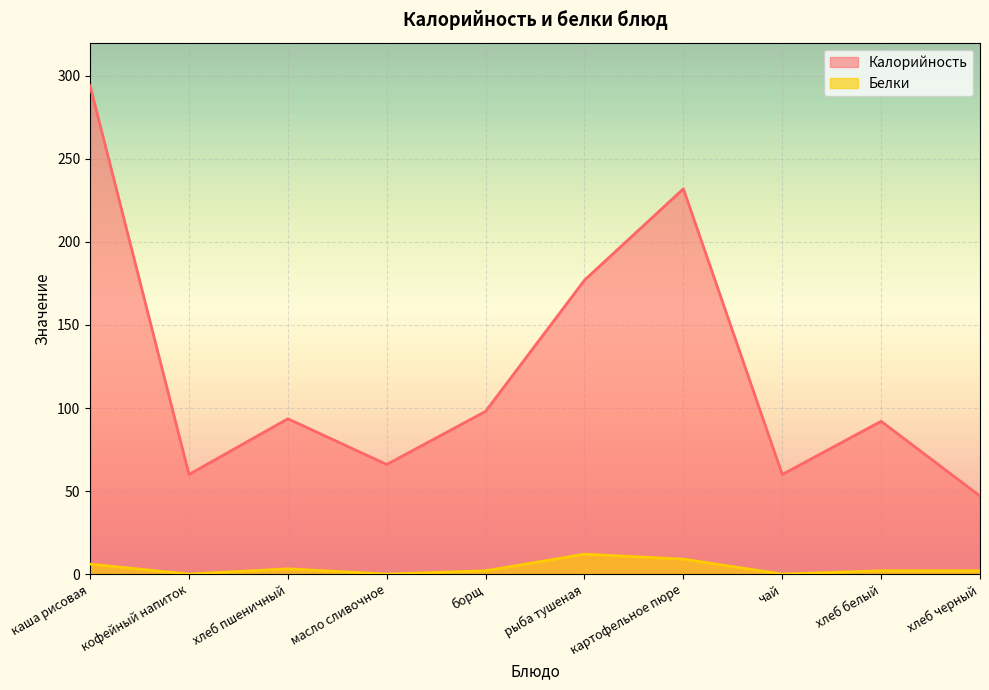

The value of Калорийность at хлеб черный is 18.1. True or false?

False